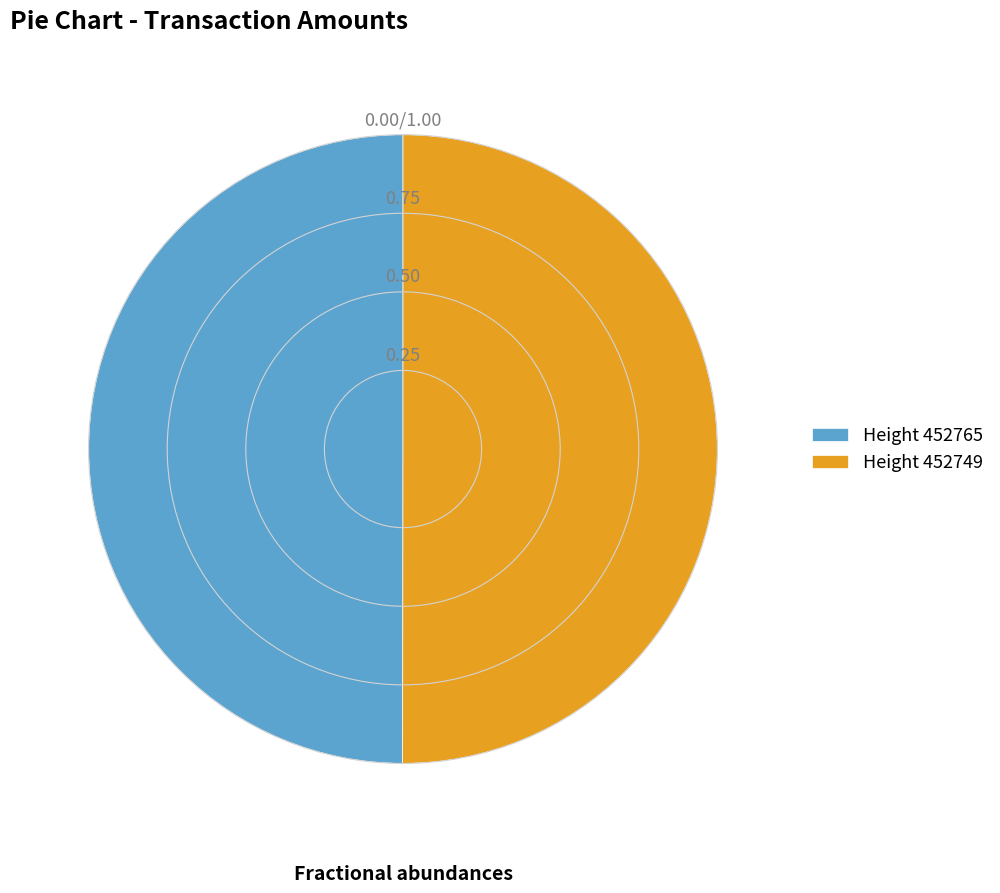

Combined, do Height 452749 and Height 452765 account for over 50%?

Yes